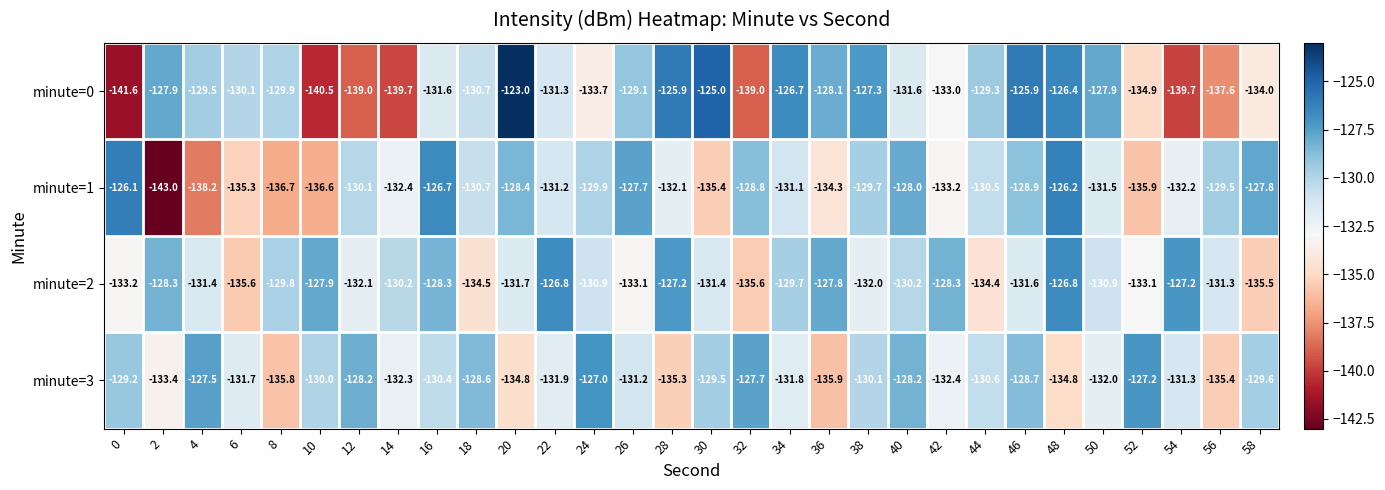

Which category has the highest value across all series?

20